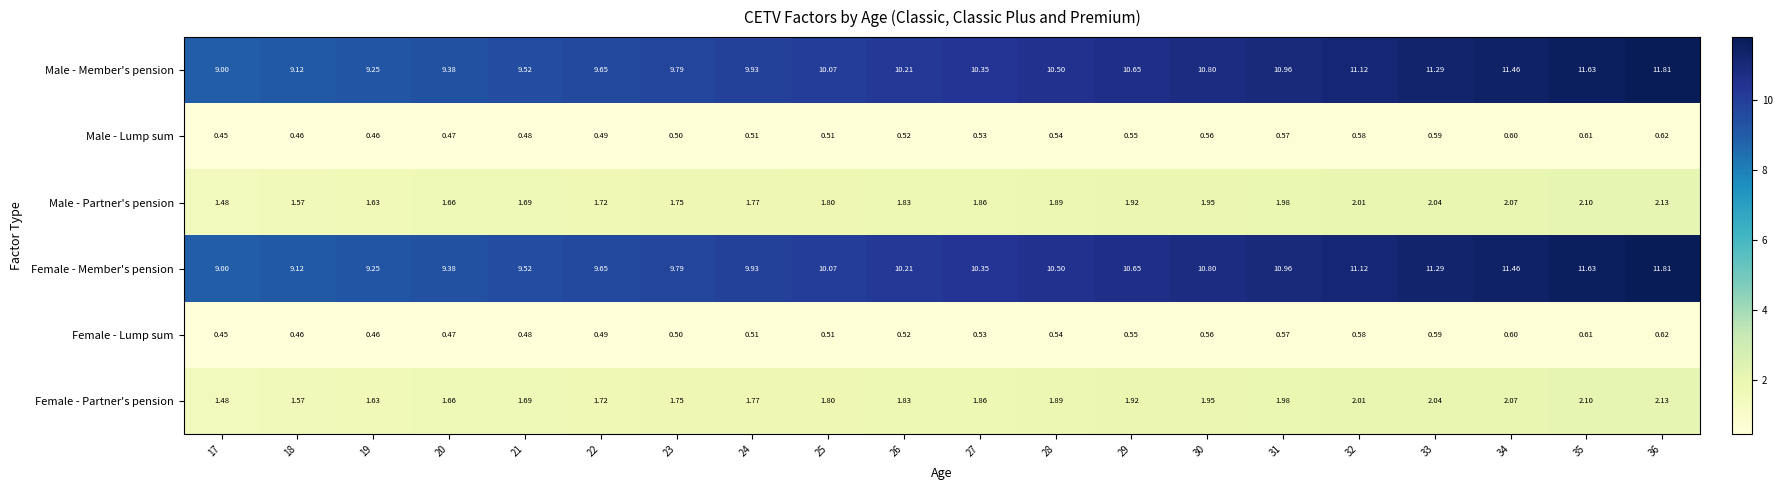

Is the value of Male - Partner's pension at 35 greater than the value of Female - Lump sum at 20?

Yes